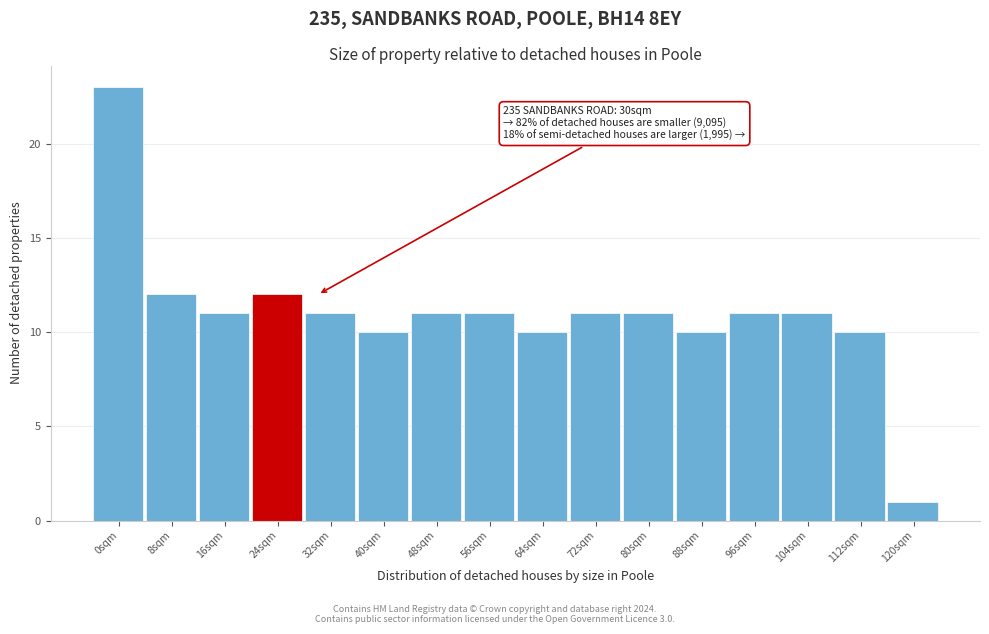

Reading left to right, extract all data points from this chart.

0sqm=23	8sqm=12	16sqm=11	24sqm=12	32sqm=11	40sqm=10	48sqm=11	56sqm=11	64sqm=10	72sqm=11	80sqm=11	88sqm=10	96sqm=11	104sqm=11	112sqm=10	120sqm=1